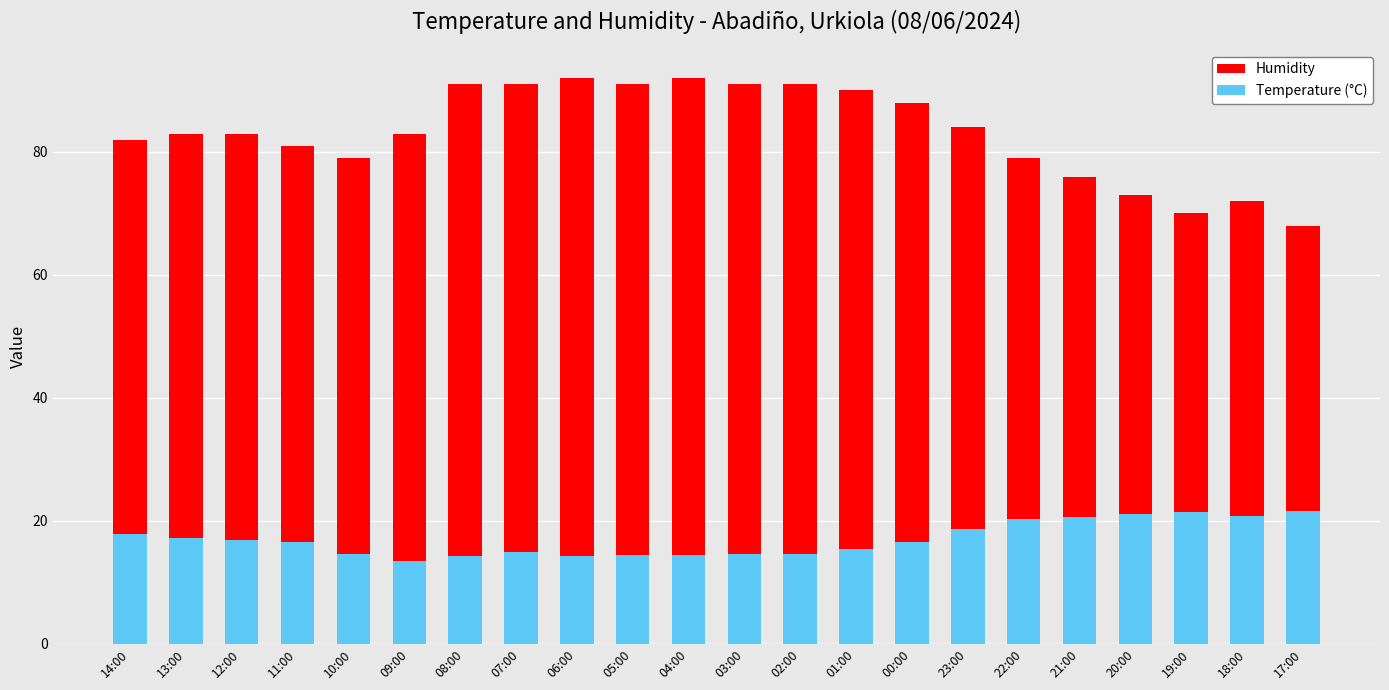

What is the average value of the Humidity series?

83.2